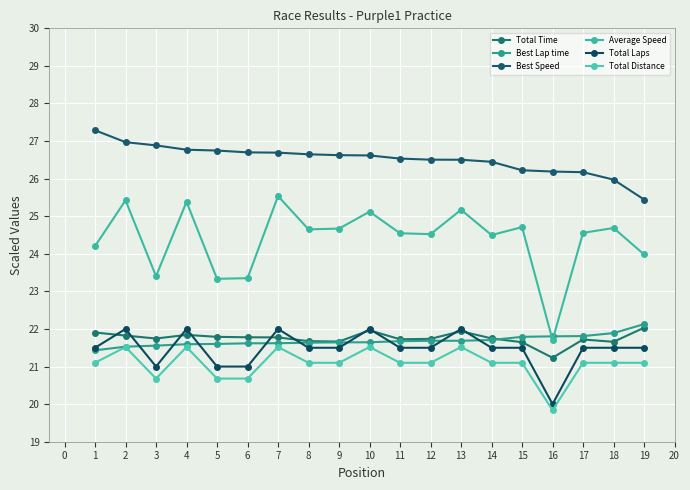

True or false: Total Time has more than 2 interior local peaks.

True